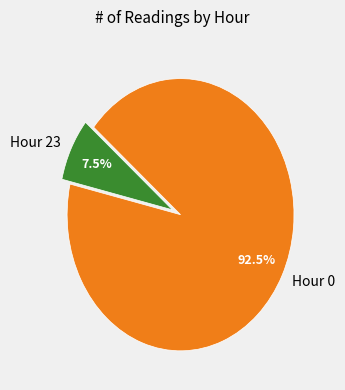

Which has a higher value, Hour 23 or Hour 0?

Hour 0